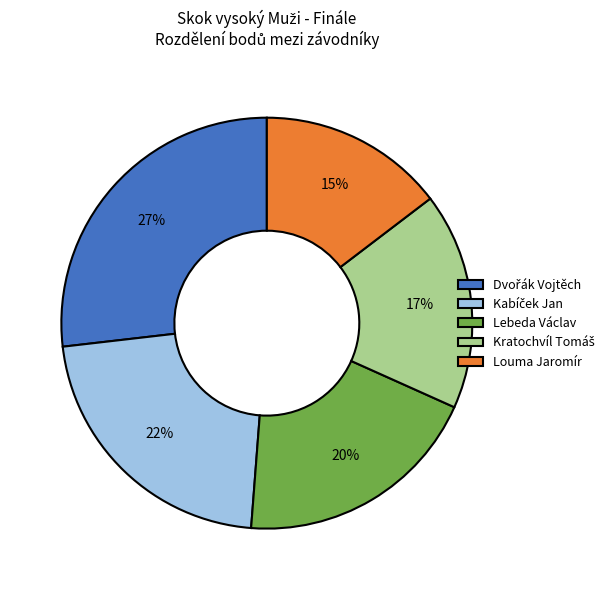

To the nearest percent, what is the average slice percentage?

20%